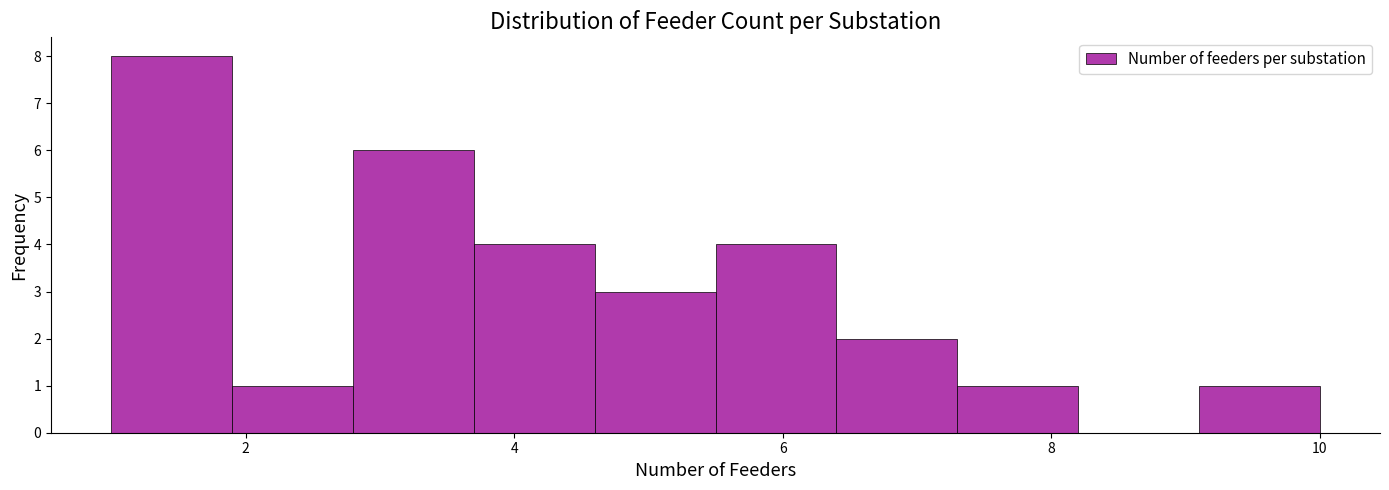

Reading left to right, list every bar in this chart as the range it spans on the x-axis followed by its height. Neither the bar edges nor the heights are printed on the chart, so give them approximately, as read against the axes.

1.0 to 1.9: 8
1.9 to 2.8: 1
2.8 to 3.7: 6
3.7 to 4.6: 4
4.6 to 5.5: 3
5.5 to 6.4: 4
6.4 to 7.3: 2
7.3 to 8.2: 1
8.2 to 9.1: 0
9.1 to 10.0: 1